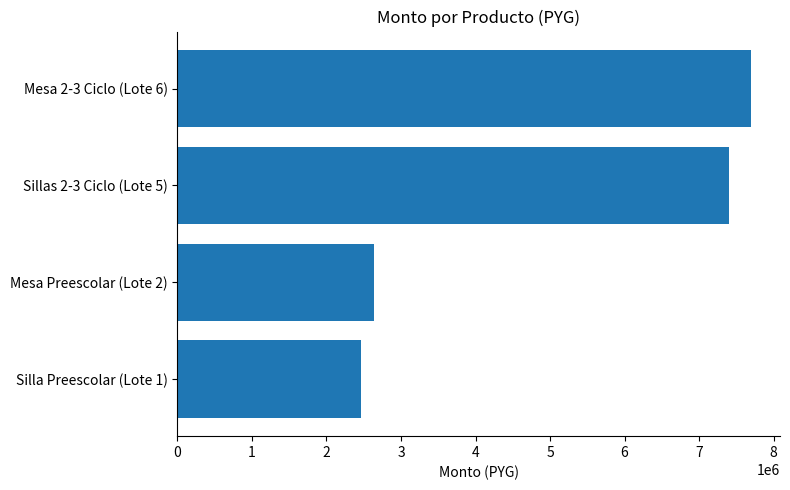

What value does the data have at Mesa Preescolar (Lote 2), to the nearest 50?

2632000